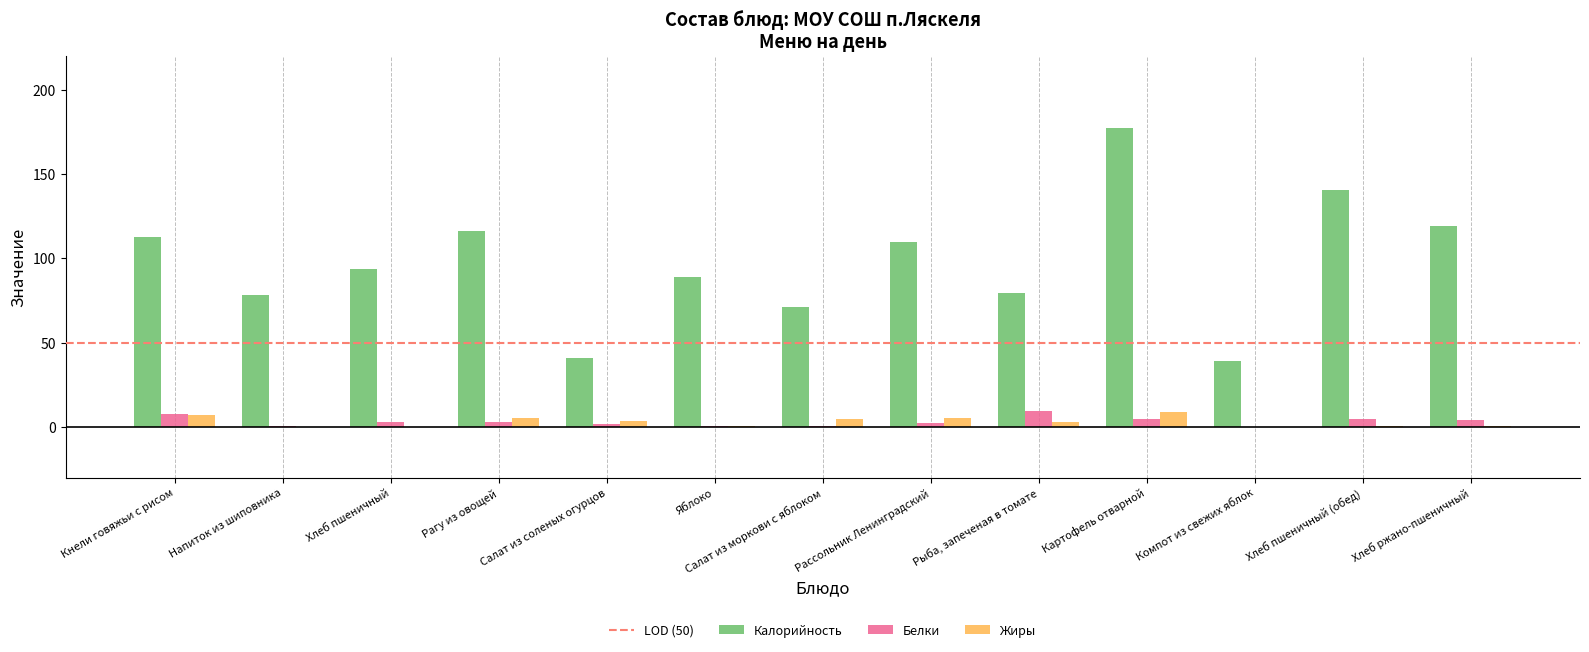

What is the sum of all Белки values?

44.3